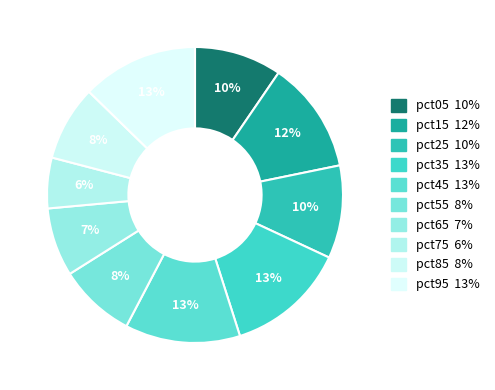

Does pct65 account for over 50% of the chart?

No